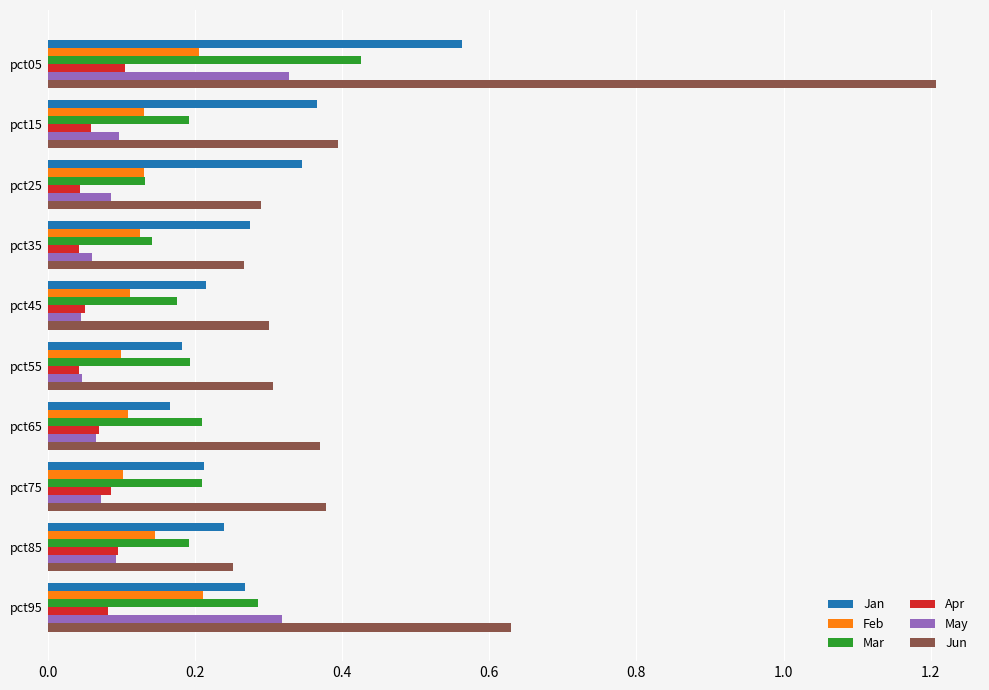

Rank the series by their maximum value, from highest to lowest.

Jun, Jan, Mar, May, Feb, Apr